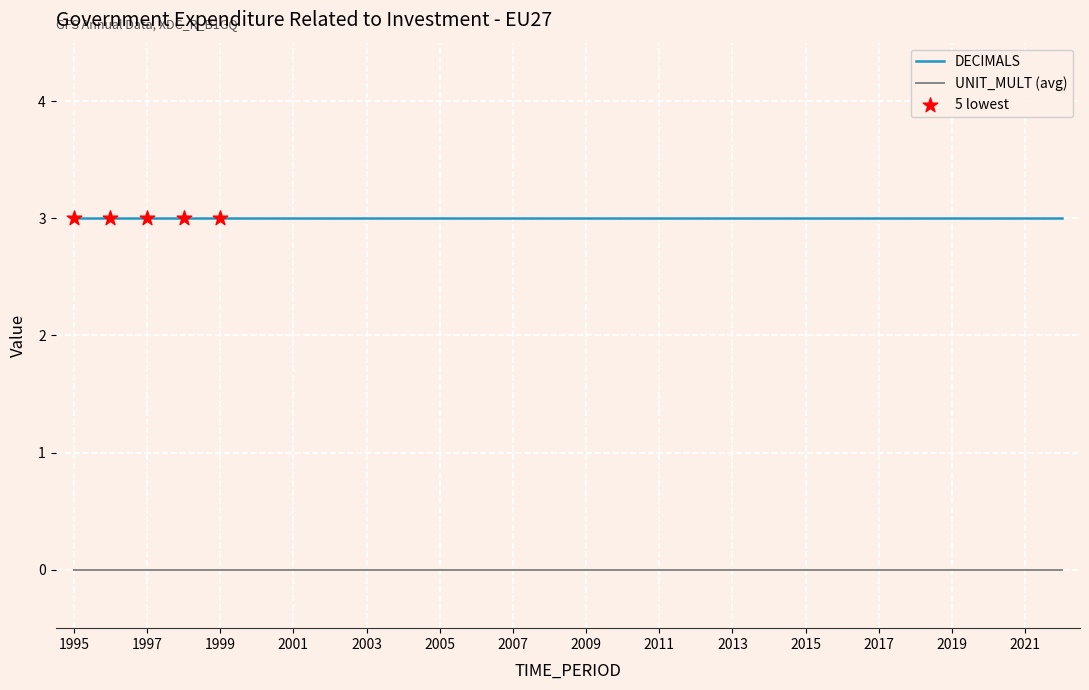

Which series has the largest total across all categories?

DECIMALS